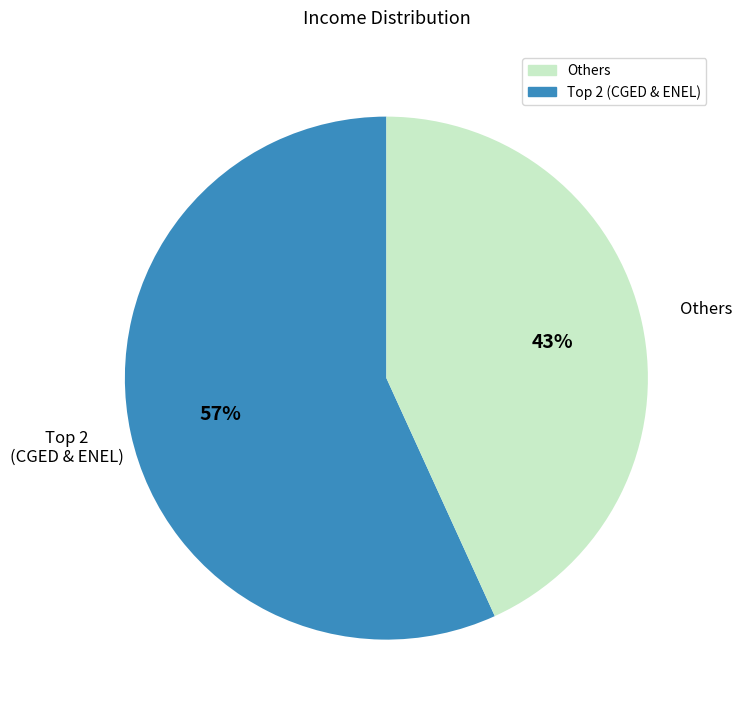

Is Others the majority of the pie?

No